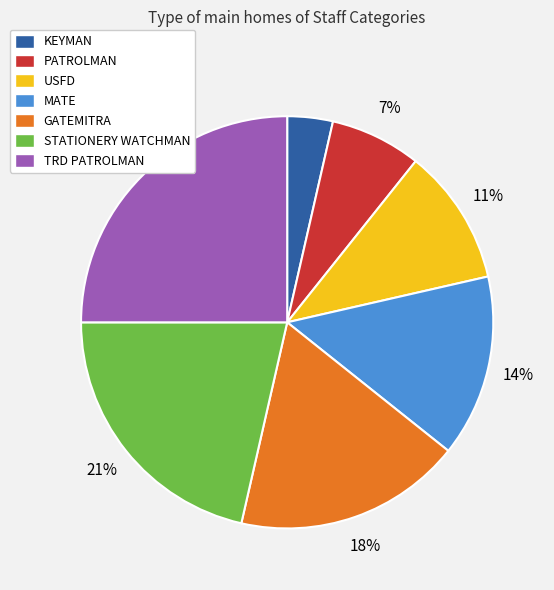

To the nearest percent, what is the difference between the PATROLMAN and STATIONERY WATCHMAN slice percentages?

14%